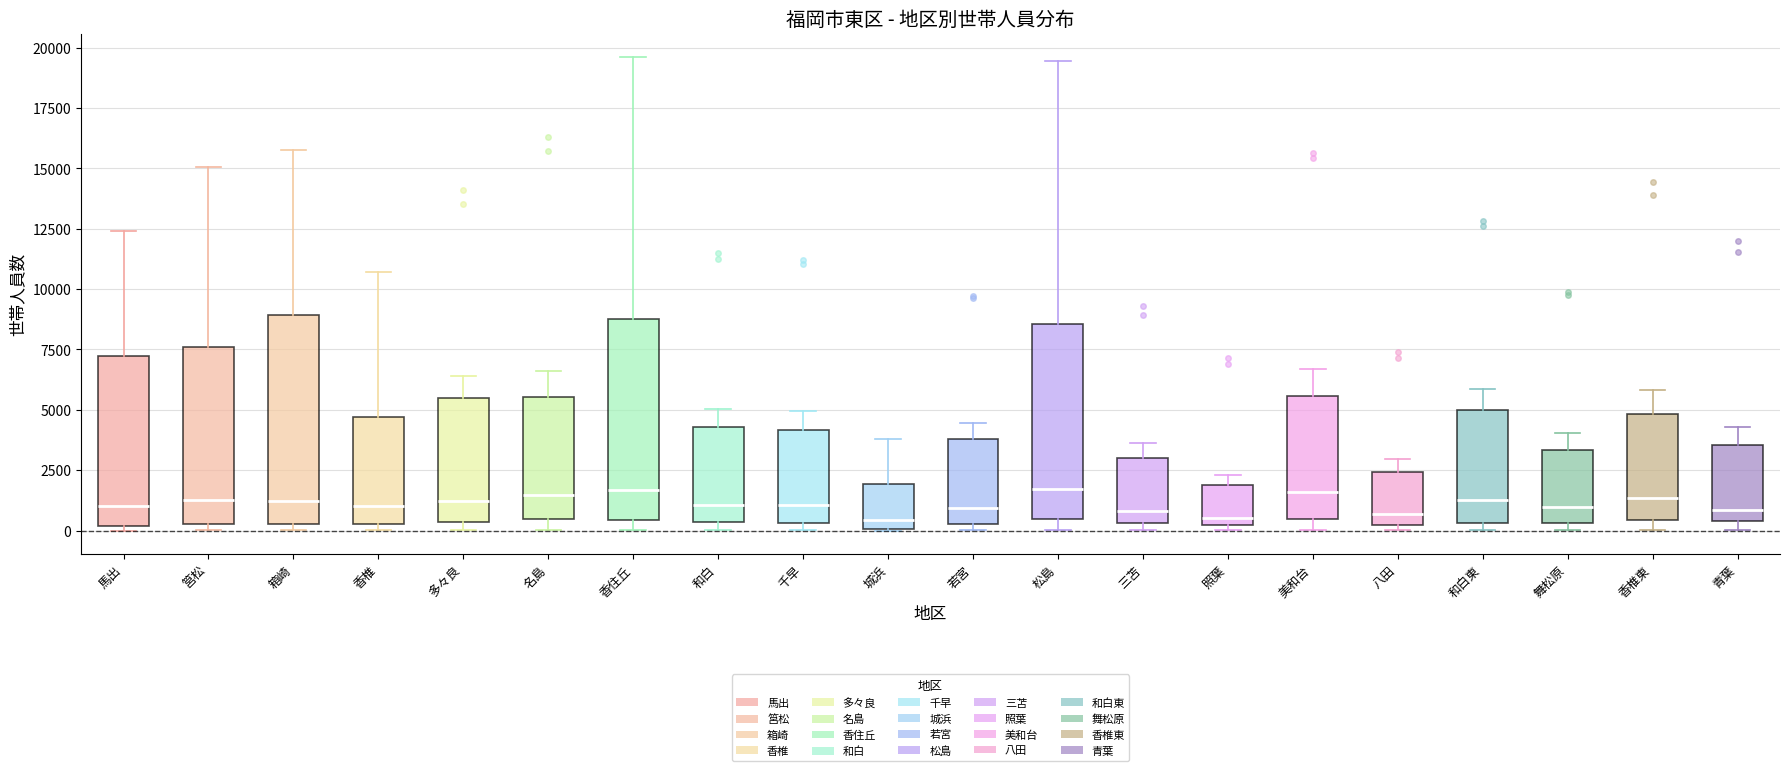

Where does the upper whisker of the box for 馬出 end on the y-axis? The values are not printed on the chart, so give them approximately, as read against the axis.

12500